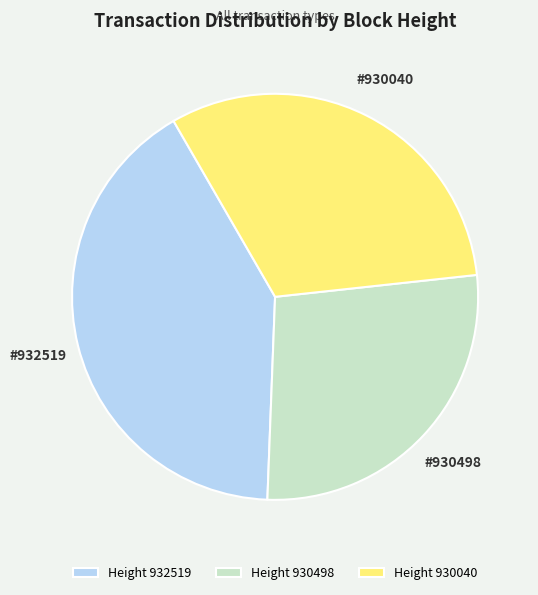

What is the largest slice in the pie chart?

Height 932519